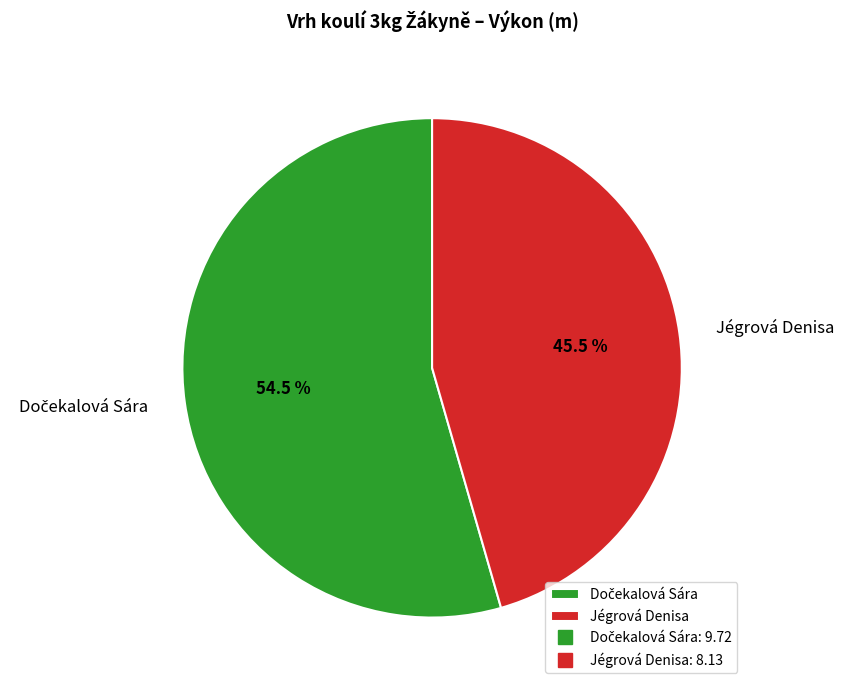

How many segments does this pie chart have?

2